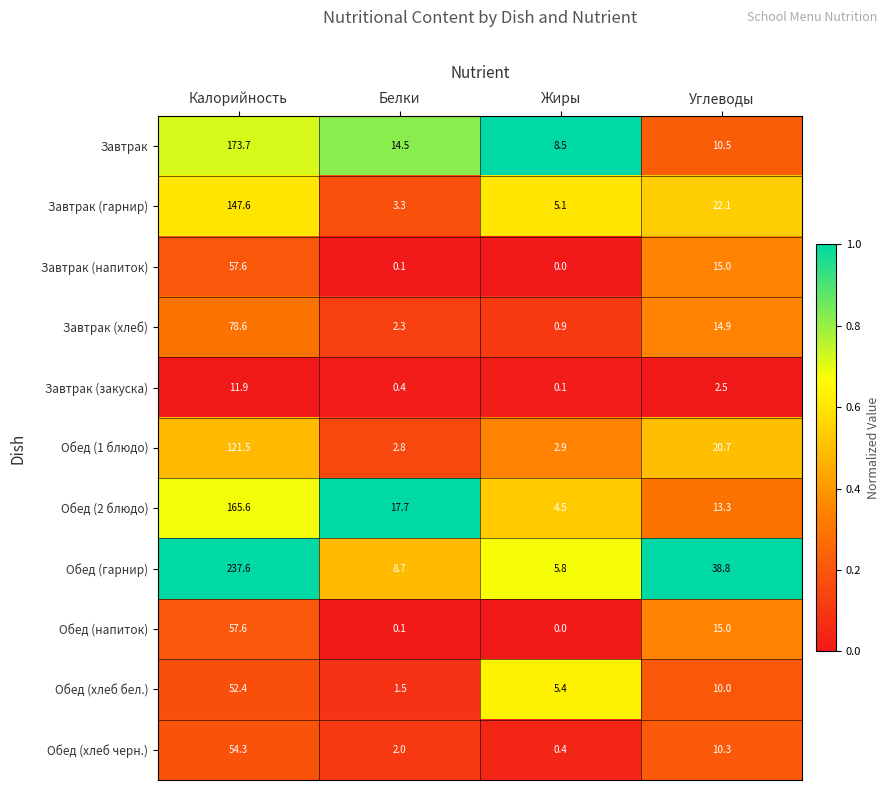

At which label is Обед (1 блюдо) closest to 62?

Углеводы